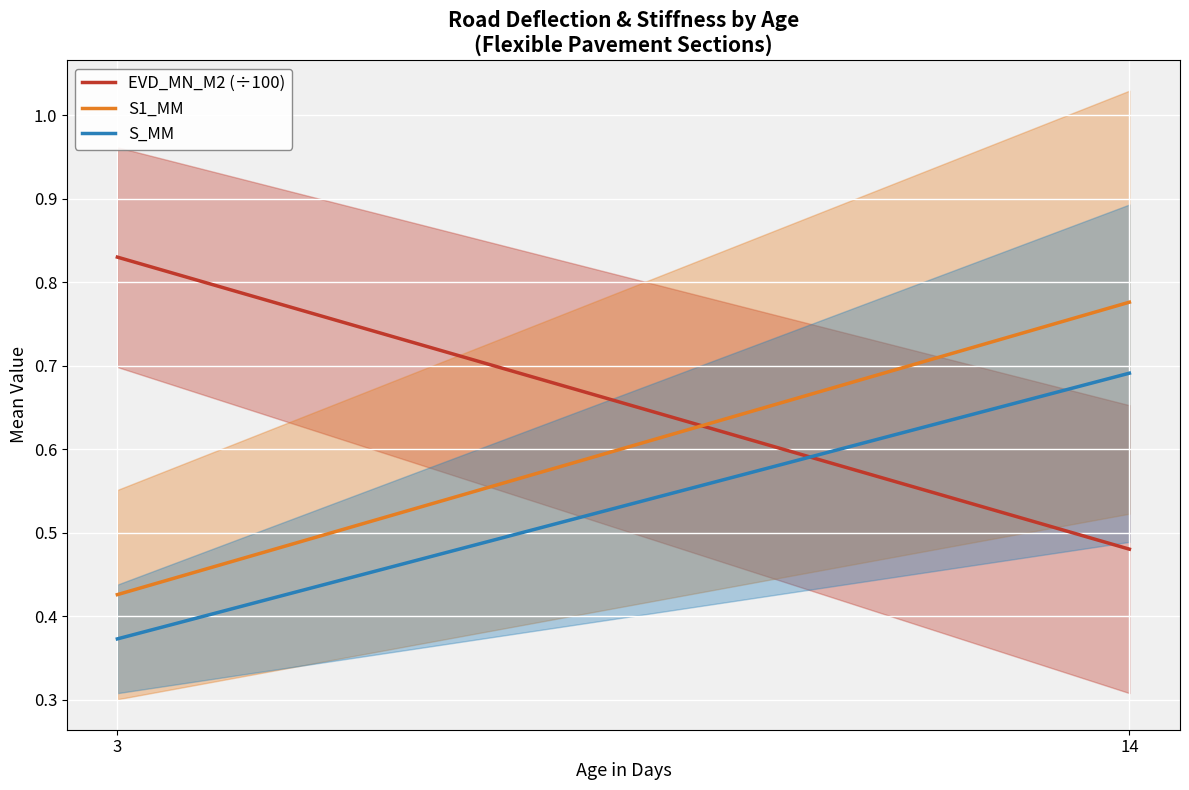

Is this an area chart (filled region under the line)?

No